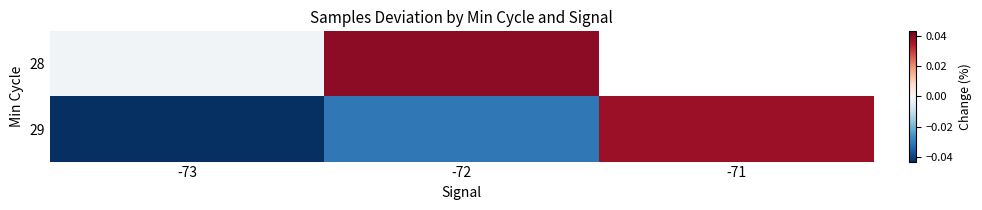

The value of 28 at -72 is 0.0. True or false?

False